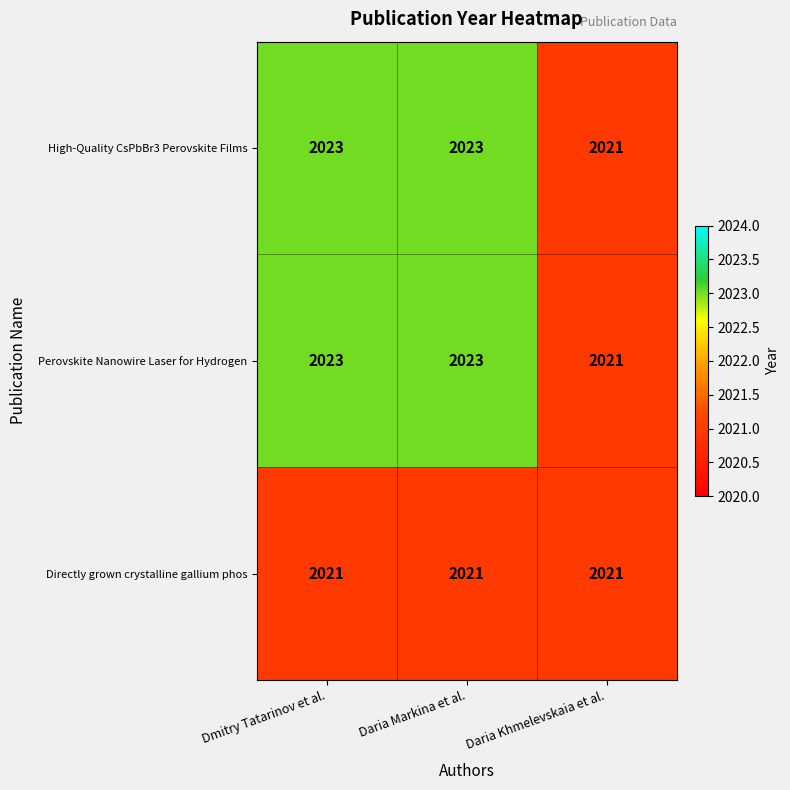

What is the total value across all series at Dmitry Tatarinov et al.?

6067